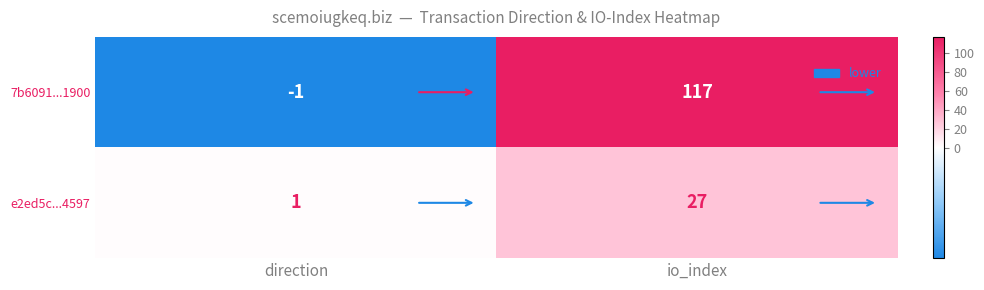

What is the highest value of the e2ed5c...4597 series?

27